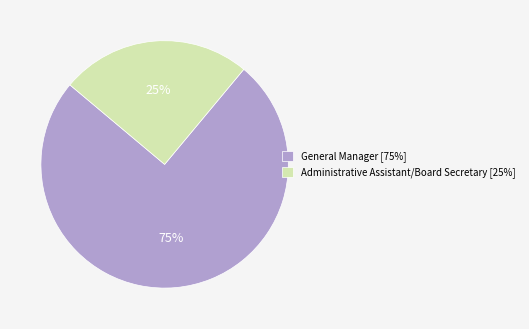

Count the number of slices in the pie.

2